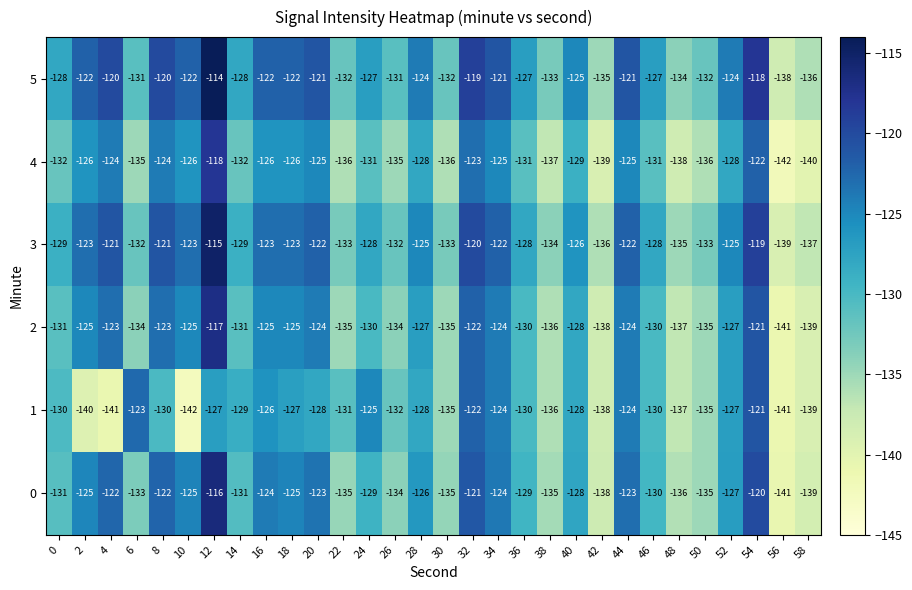

Rank the series by their maximum value, from highest to lowest.

5, 3, 0, 2, 4, 1